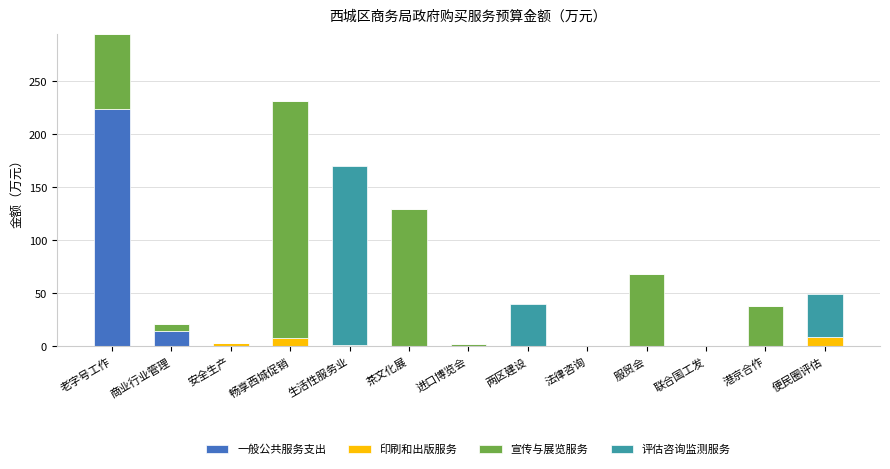

Does the chart contain stacked bars?

Yes